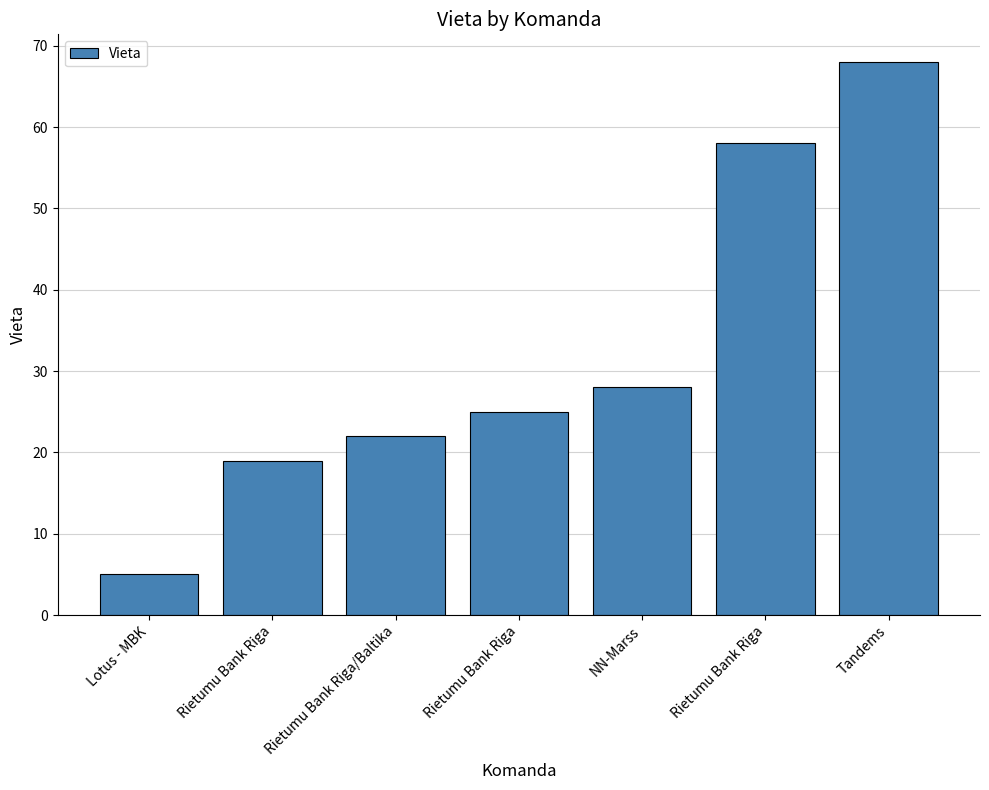

Count the number of data series in this chart.

1